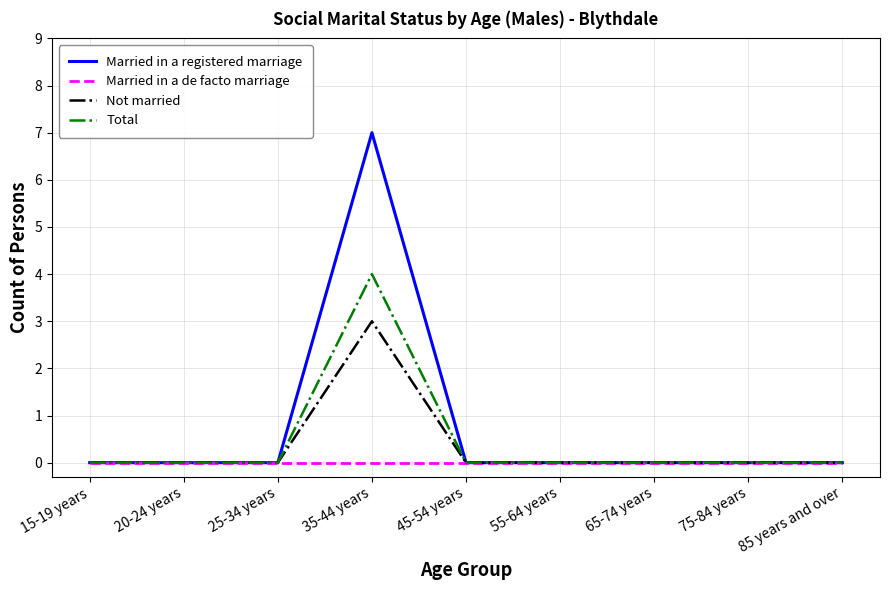

Reading left to right, what are all the values shown in this chart?

Married in a registered marriage: 0	0	0	7	0	0	0	0	0
Married in a de facto marriage: 0	0	0	0	0	0	0	0	0
Not married: 0	0	0	3	0	0	0	0	0
Total: 0	0	0	4	0	0	0	0	0